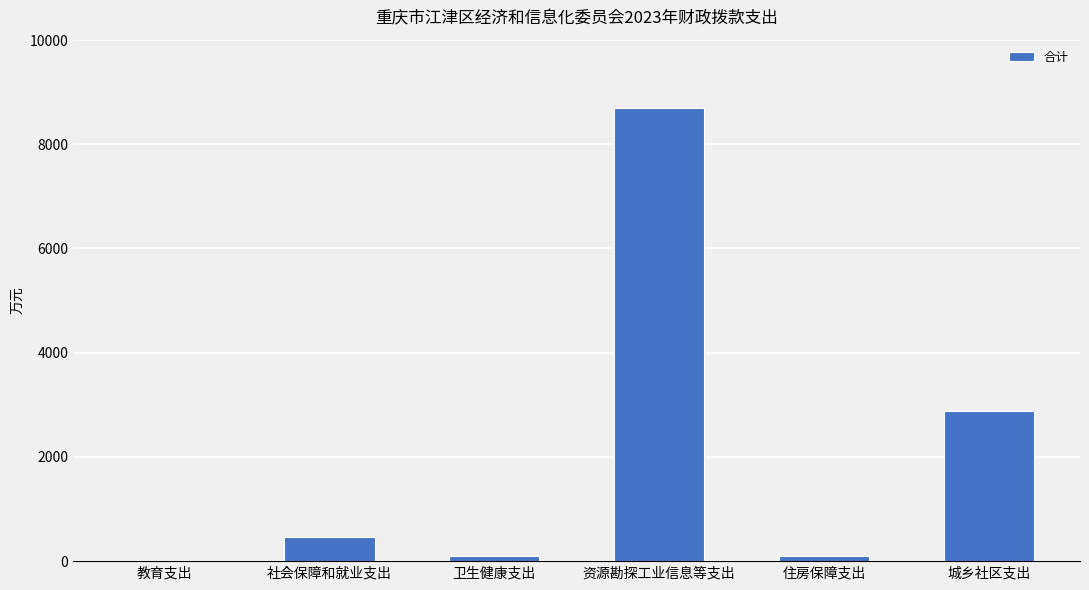

The value at 城乡社区支出 is 2880.0. True or false?

True